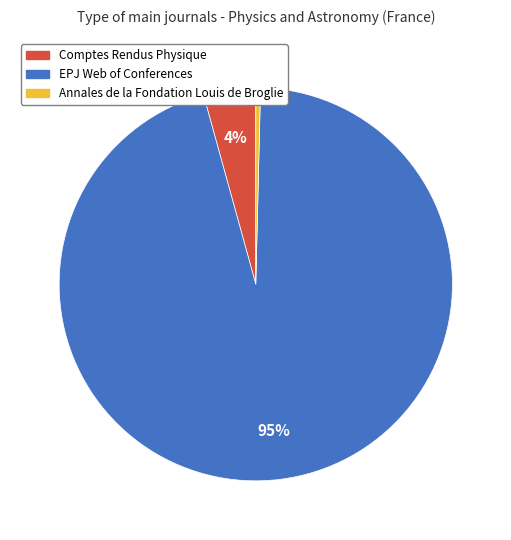

Rank the categories by value from highest to lowest.

EPJ Web of Conferences, Comptes Rendus Physique, Annales de la Fondation Louis de Broglie